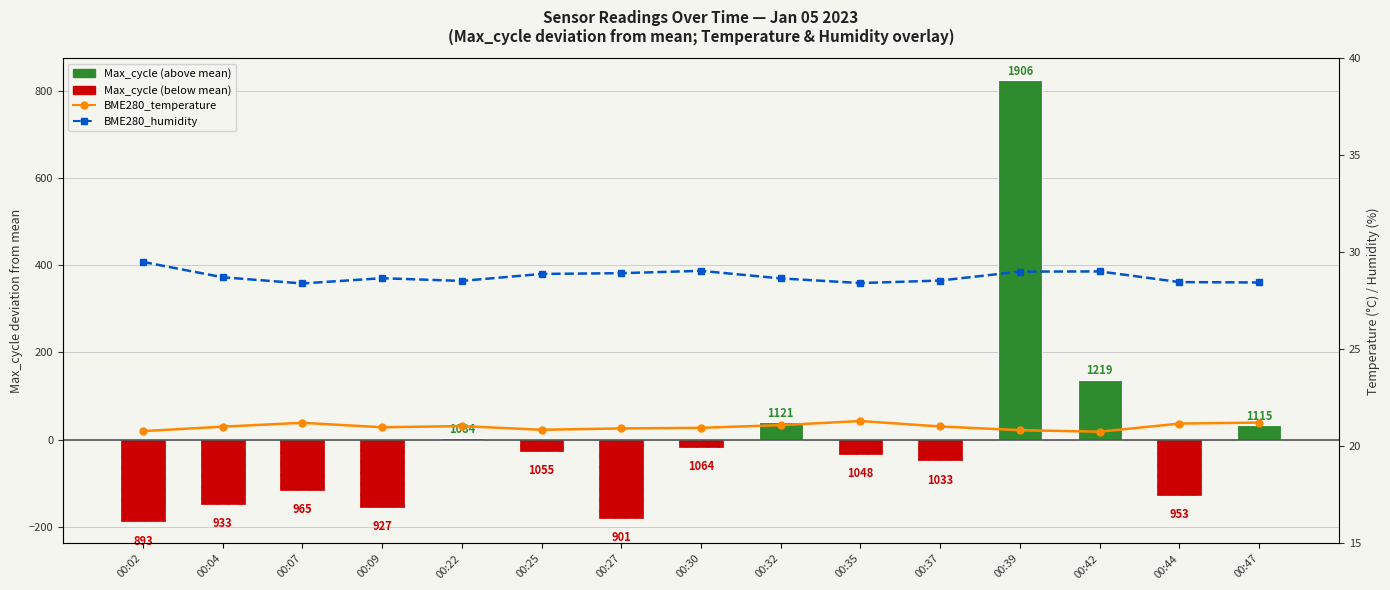

Rank the categories by BME280_temperature value from lowest to highest.

00:42, 00:02, 00:39, 00:25, 00:27, 00:30, 00:09, 00:04, 00:37, 00:22, 00:32, 00:44, 00:07, 00:47, 00:35